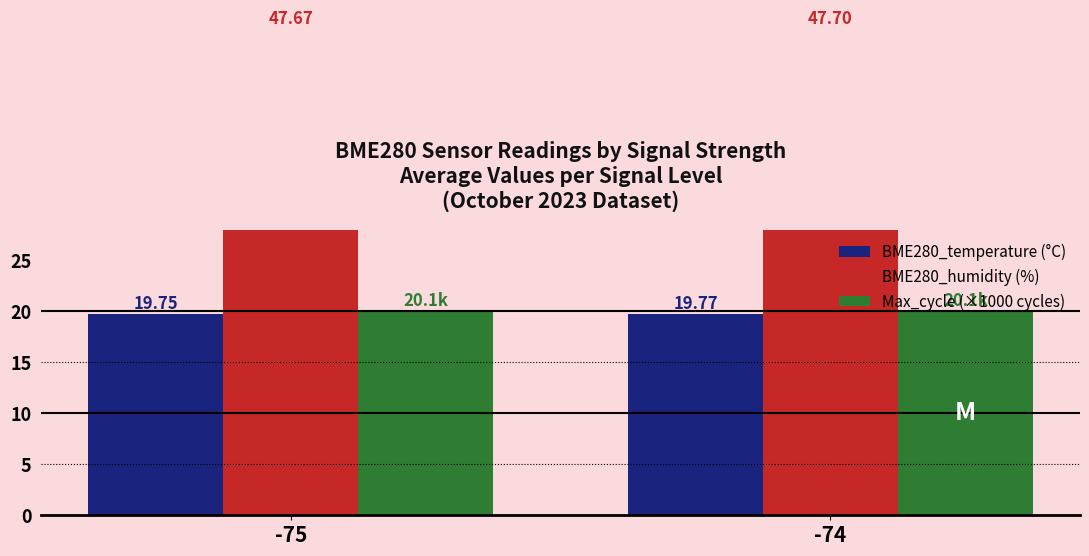

Reading right to left, extract all data points from this chart.

BME280_temperature (°C): -74=19.8	-75=19.8
BME280_humidity (%): -74=47.7	-75=47.7
Max_cycle (×1000 cycles): -74=20.1	-75=20.1